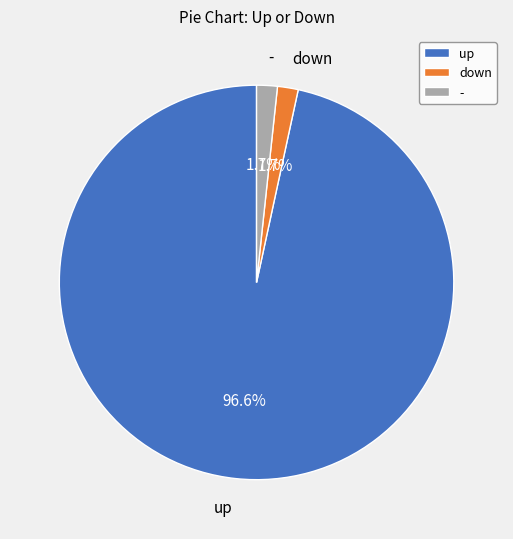

What is the ratio of the value at down to the value at -?

1.0